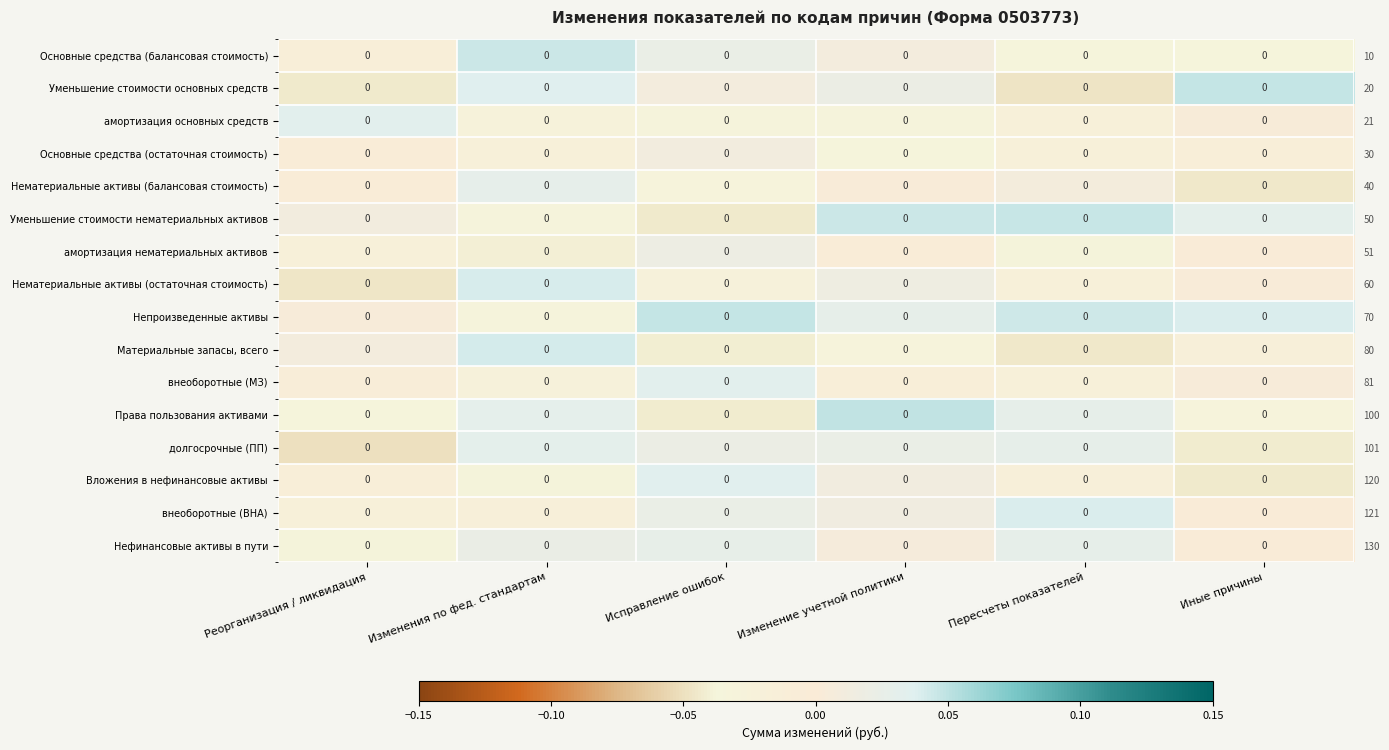

Which series changed the most between Реорганизация / ликвидация and Пересчеты показателей?

долгосрочные (ПП)